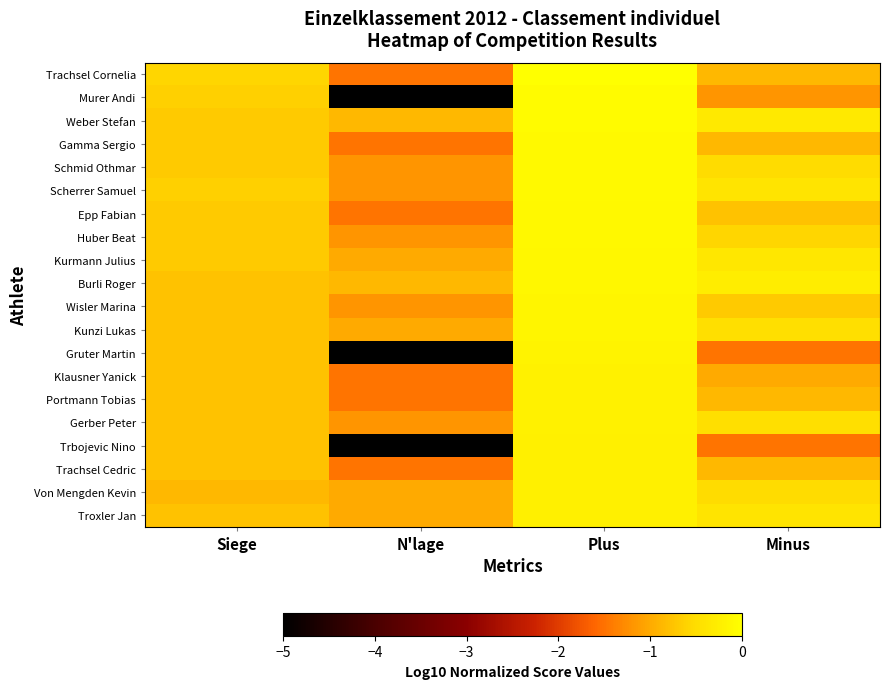

At which category is the sum across all series the highest?

Plus